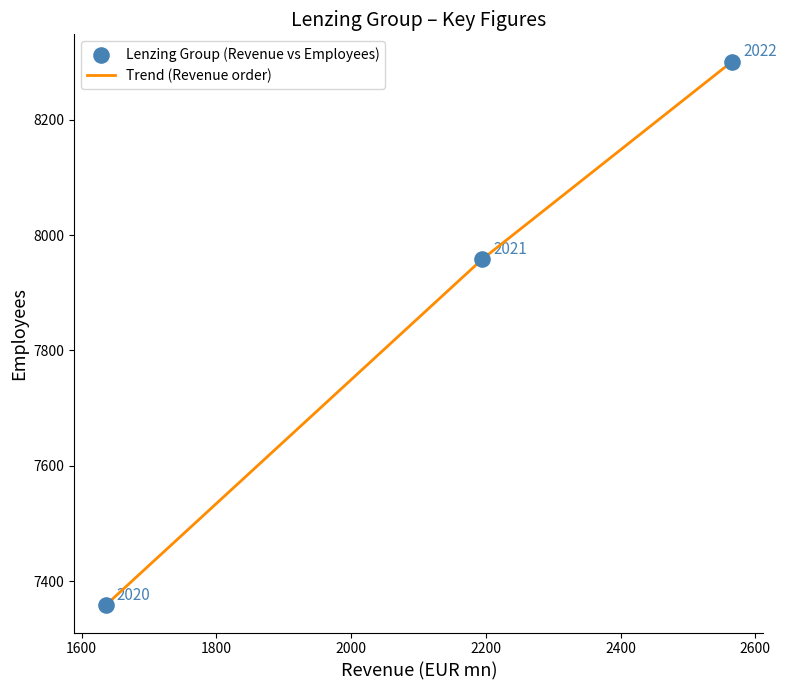

What is the smallest value displayed?

7358